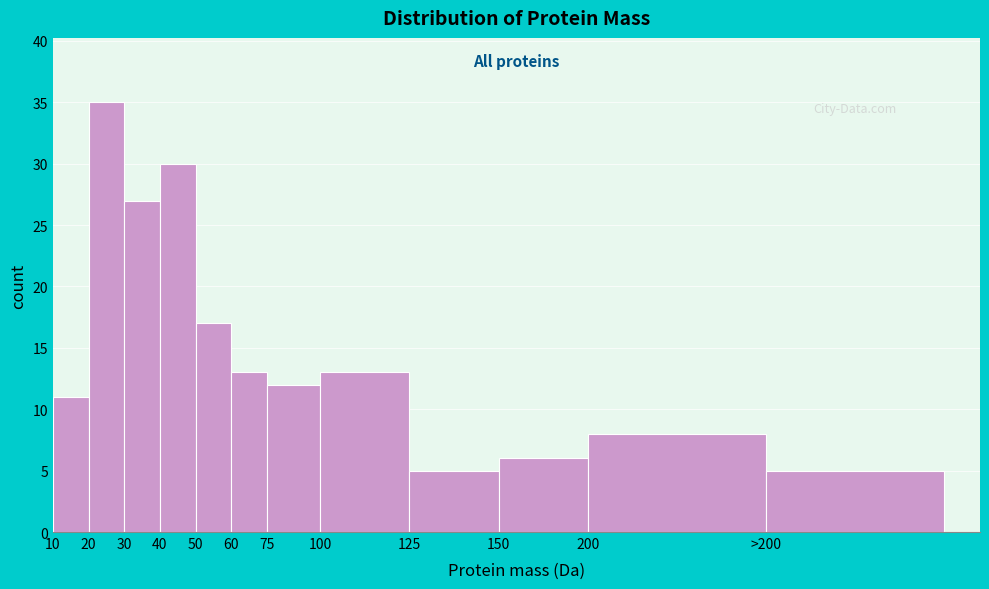

Reading right to left, extract all data points from this chart.

>200=5	200=8	150=6	125=5	100=13	75=12	60=13	50=17	40=30	30=27	20=35	10=11